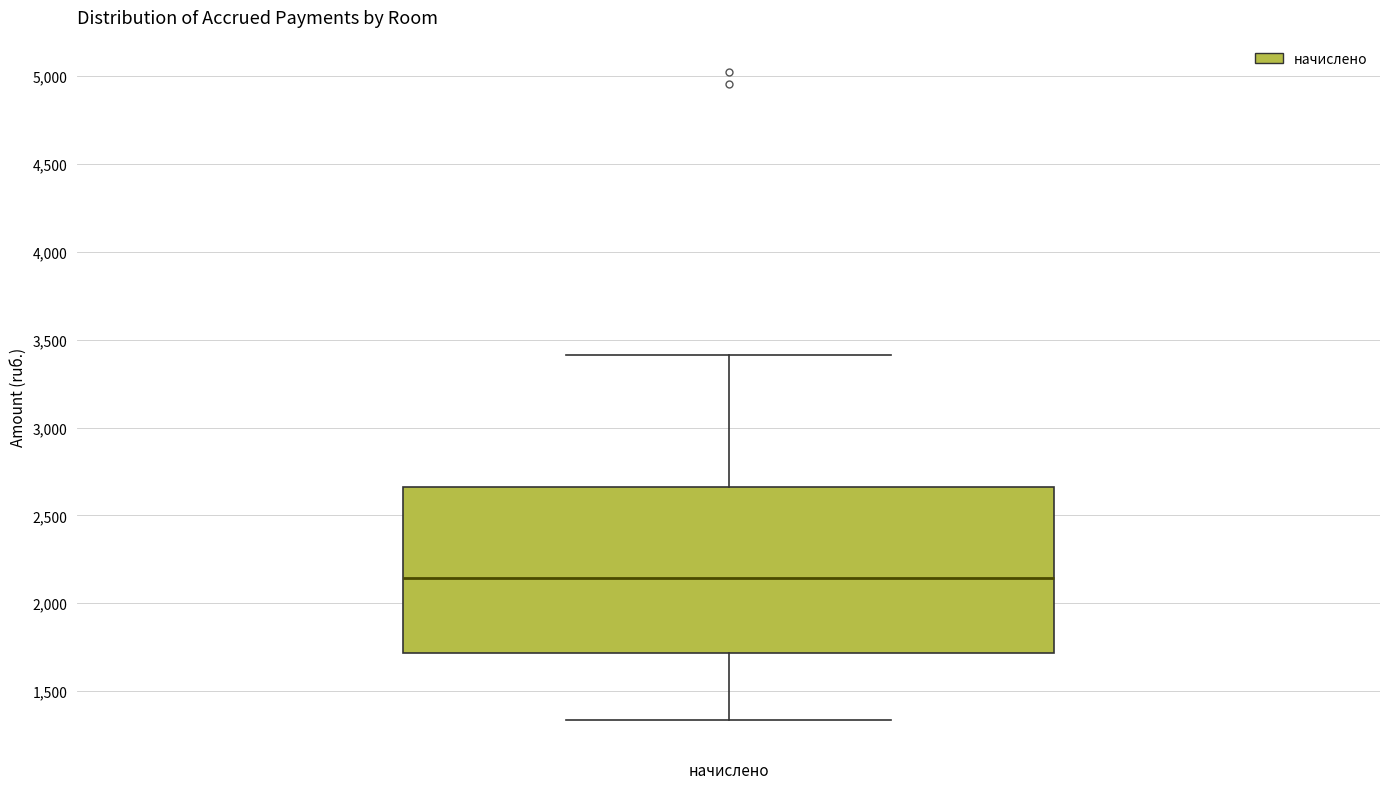

Where is the lower edge of the box for начислено on the y-axis? The values are not printed on the chart, so give them approximately, as read against the axis.

1700